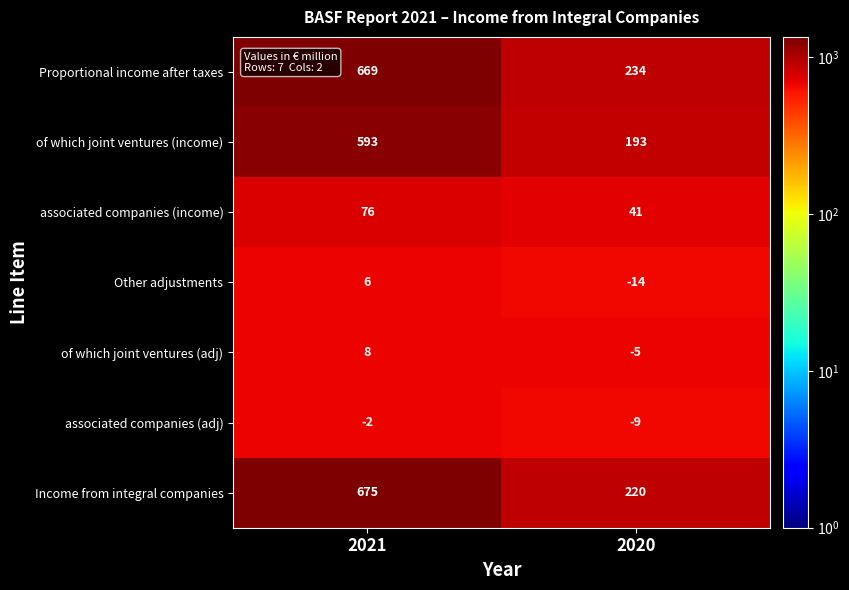

What is the minimum value shown in the chart?

-14